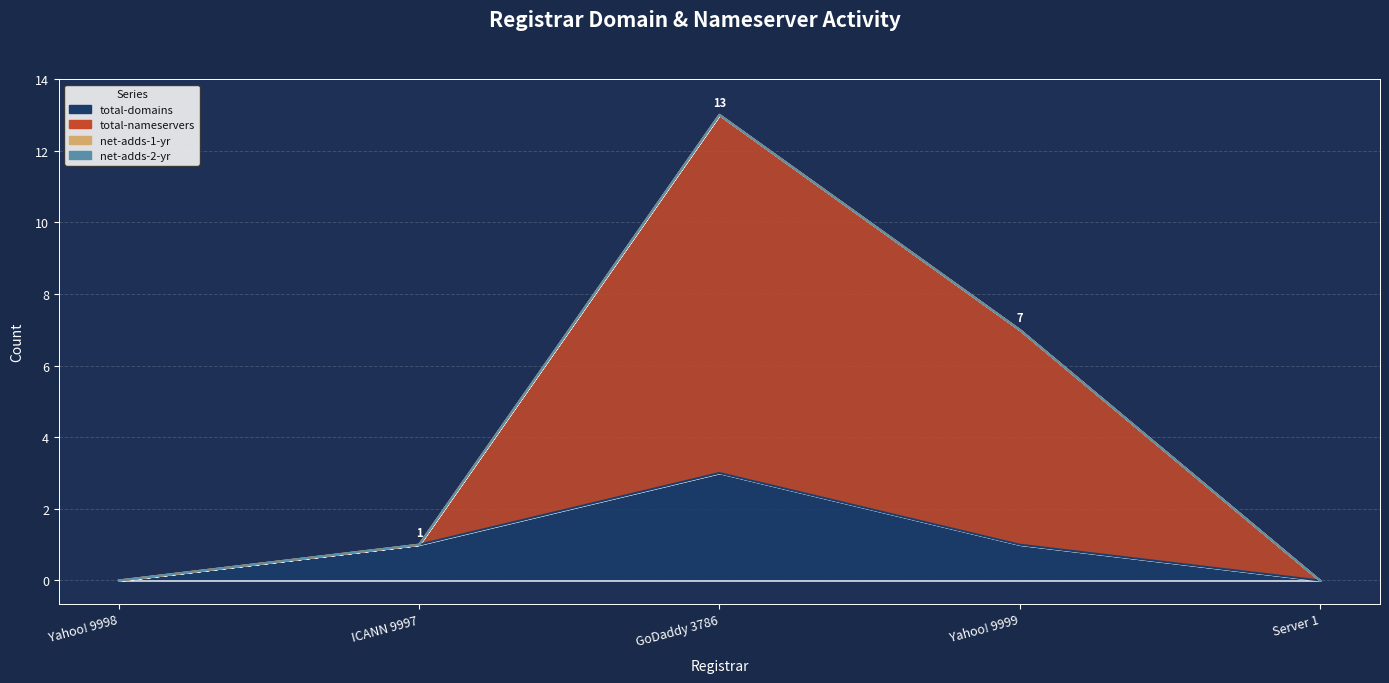

Which label corresponds to the largest value in the chart?

GoDaddy 3786